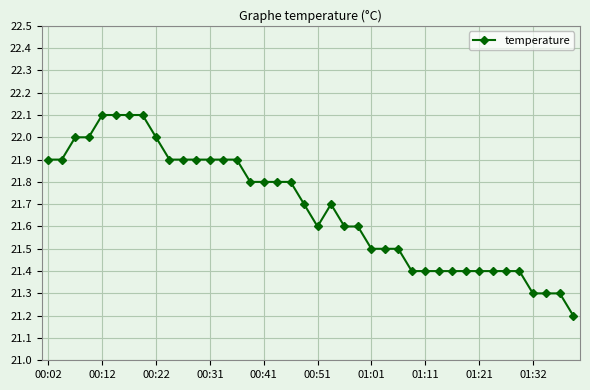

What is the average value?

21.7